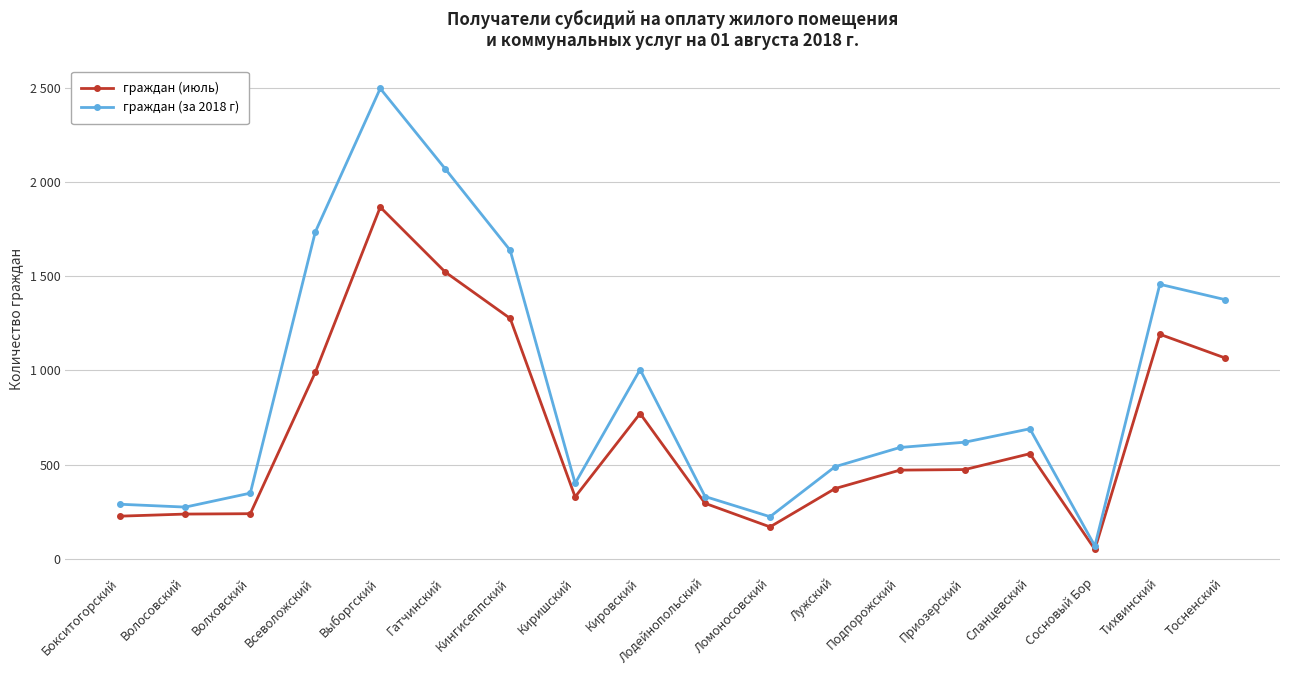

What is the sum of the граждан (июль) values at Приозерский and Лужский?

849